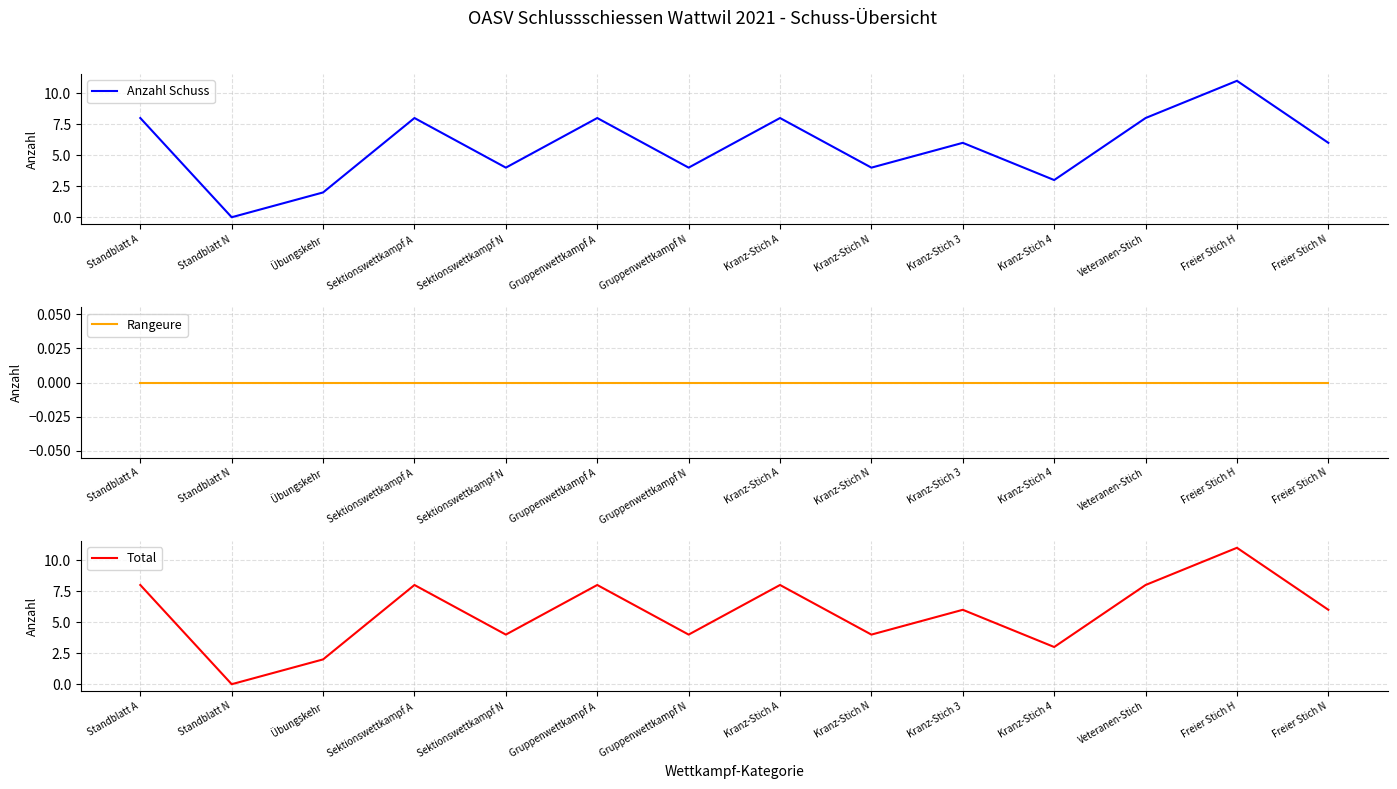

How many series are shown in this chart?

3